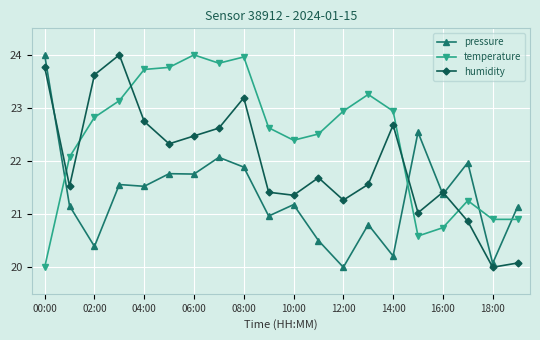

True or false: humidity and temperature cross at least once.

True